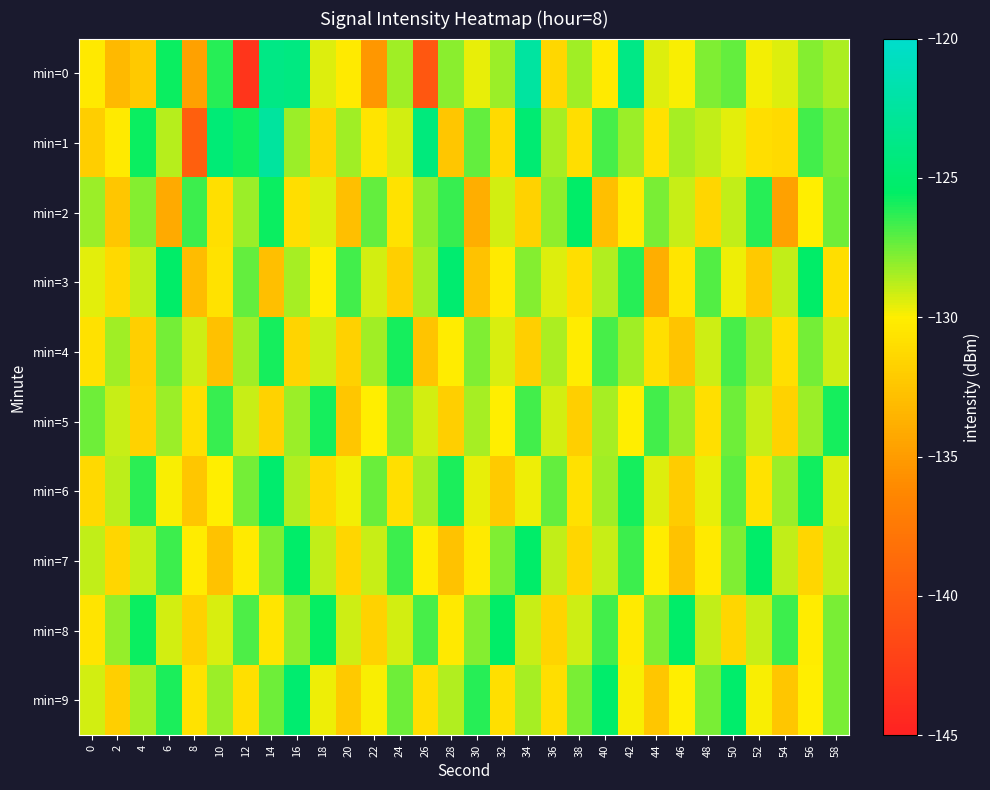

Reading left to right, extract all data points from this chart.

min=0: 0=-130.3	2=-133.3	4=-132.2	6=-125.7	8=-134.7	10=-126.2	12=-143.2	14=-123.8	16=-124.0	18=-129.4	20=-130.2	22=-135.3	24=-128.4	26=-140.4	28=-127.9	30=-129.6	32=-128.2	34=-122.3	36=-131.4	38=-128.3	40=-130.2	42=-123.8	44=-129.5	46=-130.0	48=-127.8	50=-127.3	52=-129.8	54=-129.4	56=-127.9	58=-128.5
min=1: 0=-131.9	2=-130.2	4=-125.7	6=-128.7	8=-139.6	10=-124.6	12=-125.8	14=-122.5	16=-128.2	18=-131.6	20=-128.4	22=-130.6	24=-129.2	26=-124.3	28=-132.4	30=-127.3	32=-131.2	34=-124.8	36=-128.5	38=-131.0	40=-126.8	42=-128.3	44=-130.8	46=-128.4	48=-128.9	50=-129.5	52=-130.9	54=-131.2	56=-126.7	58=-127.7
min=2: 0=-128.2	2=-132.5	4=-127.9	6=-134.1	8=-126.6	10=-130.9	12=-128.2	14=-125.7	16=-131.0	18=-129.5	20=-132.9	22=-127.2	24=-130.7	26=-128.0	28=-126.5	30=-133.9	32=-129.2	34=-131.7	36=-128.0	38=-125.5	40=-132.9	42=-130.2	44=-127.7	46=-129.0	48=-131.5	50=-128.9	52=-126.2	54=-134.7	56=-130.0	58=-127.5
min=3: 0=-129.6	2=-131.2	4=-128.9	6=-125.5	8=-133.0	10=-130.7	12=-127.2	14=-132.9	16=-128.5	18=-130.0	20=-126.7	22=-129.2	24=-131.9	26=-128.5	28=-125.0	30=-132.7	32=-130.2	34=-127.9	36=-129.5	38=-131.0	40=-128.7	42=-126.2	44=-133.9	46=-130.5	48=-127.0	50=-129.7	52=-132.2	54=-128.9	56=-125.5	58=-131.0
min=4: 0=-130.8	2=-128.3	4=-131.9	6=-127.6	8=-129.1	10=-132.8	12=-128.3	14=-125.9	16=-131.6	18=-129.1	20=-131.8	22=-128.3	24=-125.9	26=-132.6	28=-130.1	30=-127.8	32=-129.3	34=-131.9	36=-128.6	38=-130.1	40=-126.8	42=-128.3	44=-130.9	46=-132.6	48=-129.1	50=-126.8	52=-128.3	54=-130.9	56=-127.6	58=-129.1
min=5: 0=-127.5	2=-129.0	4=-131.7	6=-128.2	8=-130.9	10=-126.5	12=-129.0	14=-131.7	16=-128.2	18=-125.9	20=-132.5	22=-130.0	24=-127.7	26=-129.2	28=-131.9	30=-128.5	32=-130.0	34=-126.7	36=-129.2	38=-131.9	40=-128.5	42=-130.0	44=-126.7	46=-128.2	48=-130.9	50=-127.5	52=-129.0	54=-131.7	56=-128.2	58=-125.9
min=6: 0=-131.2	2=-128.8	4=-126.3	6=-129.9	8=-132.5	10=-130.0	12=-127.6	14=-125.1	16=-128.7	18=-131.2	20=-129.8	22=-127.3	24=-130.9	26=-128.5	28=-126.0	30=-129.6	32=-132.1	34=-129.7	36=-127.2	38=-130.8	40=-128.4	42=-125.9	44=-129.5	46=-132.0	48=-129.6	50=-127.1	52=-130.7	54=-128.2	56=-125.8	58=-129.4
min=7: 0=-128.9	2=-131.5	4=-129.0	6=-126.6	8=-130.1	10=-132.7	12=-130.2	14=-127.8	16=-125.3	18=-128.9	20=-131.5	22=-129.0	24=-126.6	26=-130.1	28=-132.7	30=-130.2	32=-127.8	34=-125.4	36=-128.9	38=-131.5	40=-129.0	42=-126.6	44=-130.1	46=-132.7	48=-130.2	50=-127.8	52=-125.4	54=-128.9	56=-131.5	58=-129.0
min=8: 0=-130.6	2=-128.1	4=-125.7	6=-129.2	8=-131.8	10=-129.3	12=-126.9	14=-130.5	16=-128.0	18=-125.6	20=-129.1	22=-131.7	24=-129.2	26=-126.8	28=-130.4	30=-127.9	32=-125.5	34=-129.0	36=-131.6	38=-129.1	40=-126.7	42=-130.2	44=-127.8	46=-125.4	48=-128.9	50=-131.5	52=-129.0	54=-126.6	56=-130.1	58=-127.7
min=9: 0=-129.2	2=-131.9	4=-128.5	6=-126.0	8=-130.7	10=-128.2	12=-130.9	14=-127.5	16=-125.0	18=-129.7	20=-132.2	22=-129.9	24=-127.5	26=-131.0	28=-128.7	30=-126.2	32=-130.9	34=-128.5	36=-131.0	38=-127.7	40=-125.2	42=-129.9	44=-132.5	46=-130.0	48=-127.7	50=-125.2	52=-129.9	54=-132.5	56=-130.0	58=-127.7